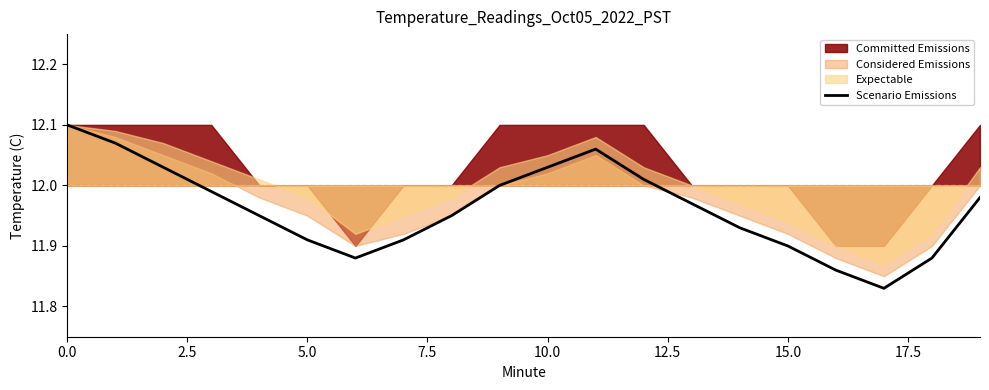

What is the maximum value shown in the chart?

12.1